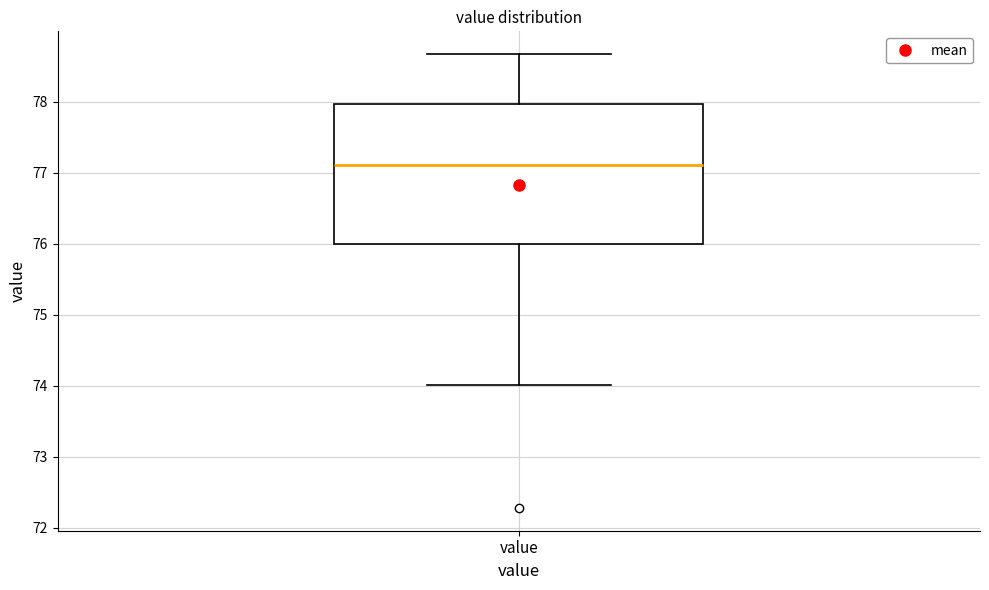

Transcribe this box plot: give where the median line is, the range the box spans, and where the two whiskers end, as read against the y-axis. The values are not printed on the chart, so give them approximately, as read against the axis.

median 77.1, box 76.0 to 78.0, whiskers 74.0 to 78.7